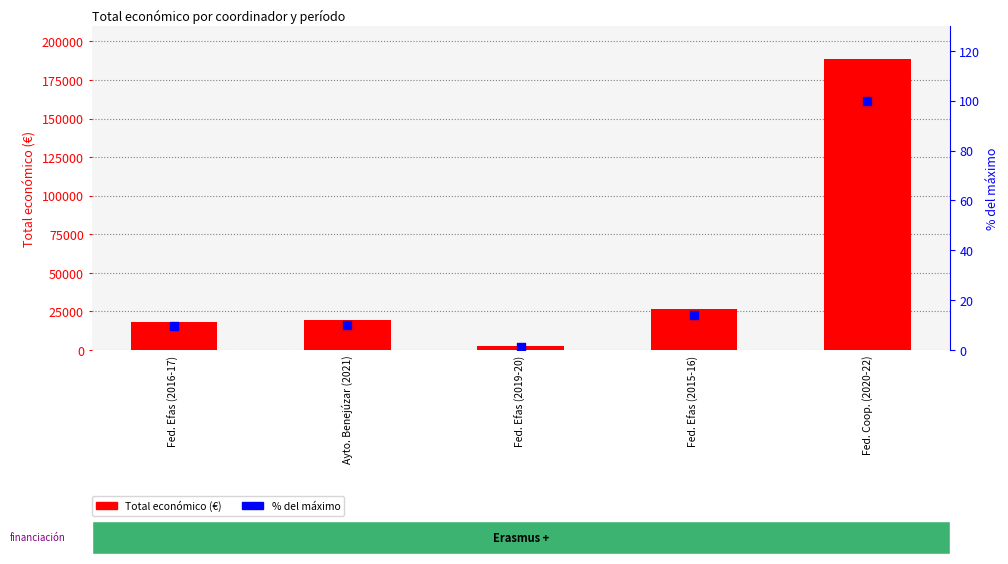

What is the total value across all series at Fed. Efas (2019-20)?

2451.3